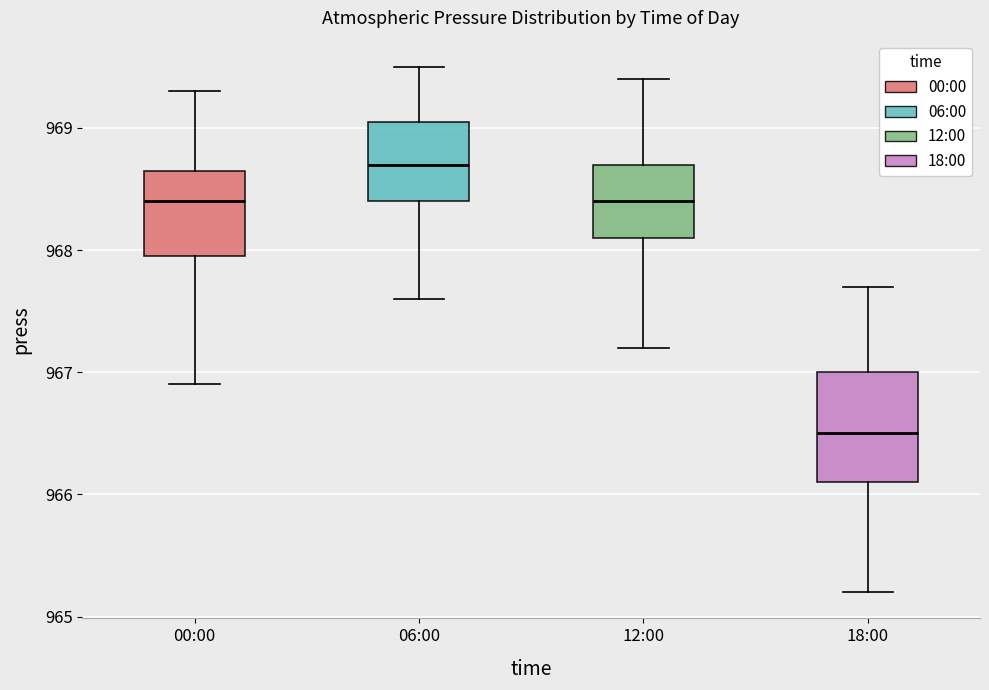

Which box's median line is the highest?

06:00